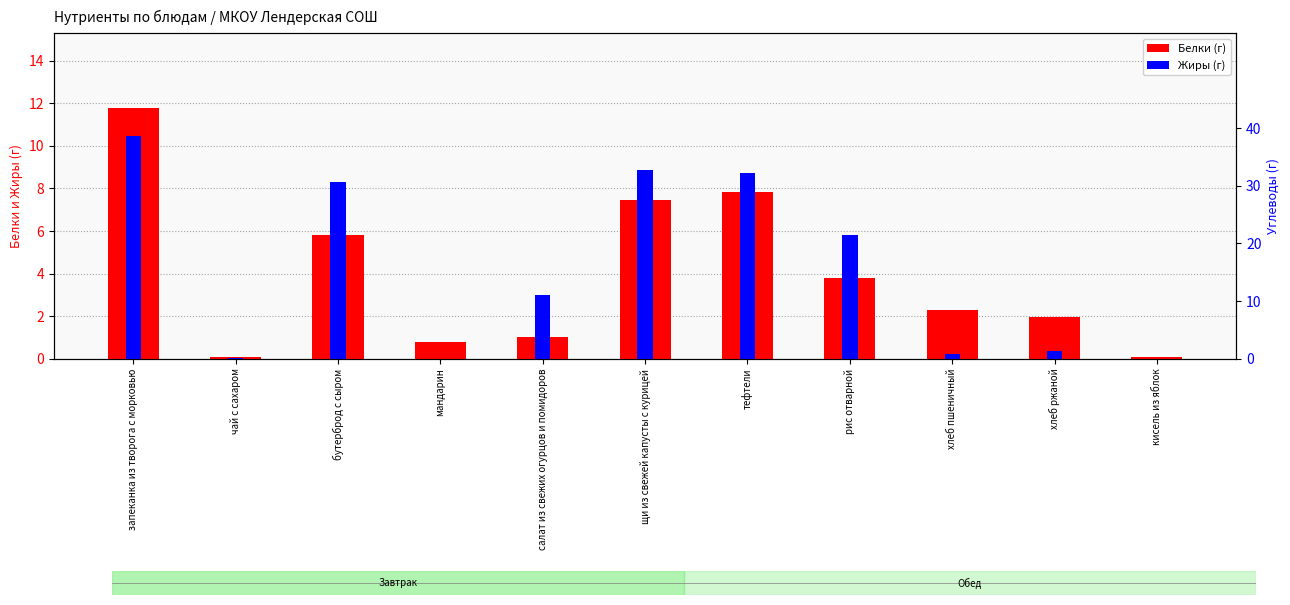

Is it true that Жиры equals 8.8 at тефтели?

True